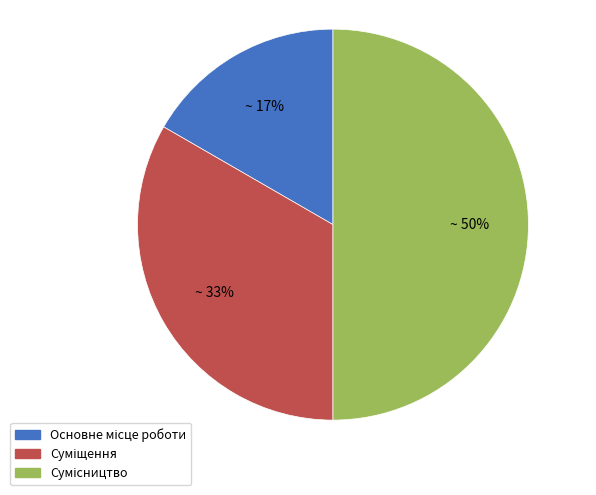

How many slices are in this pie chart?

3